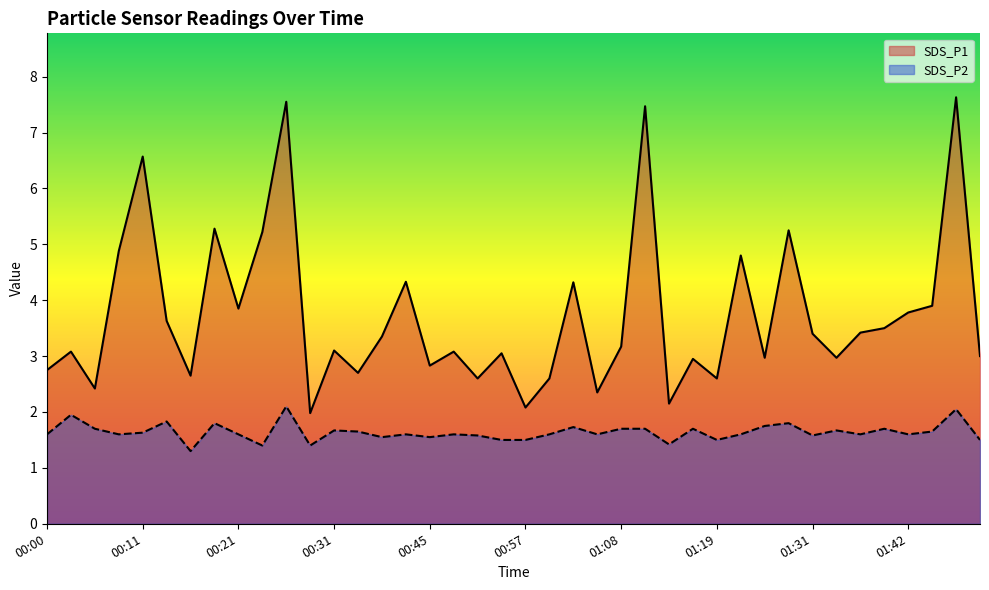

The value of SDS_P1 at 01:42 is 3.8. True or false?

True